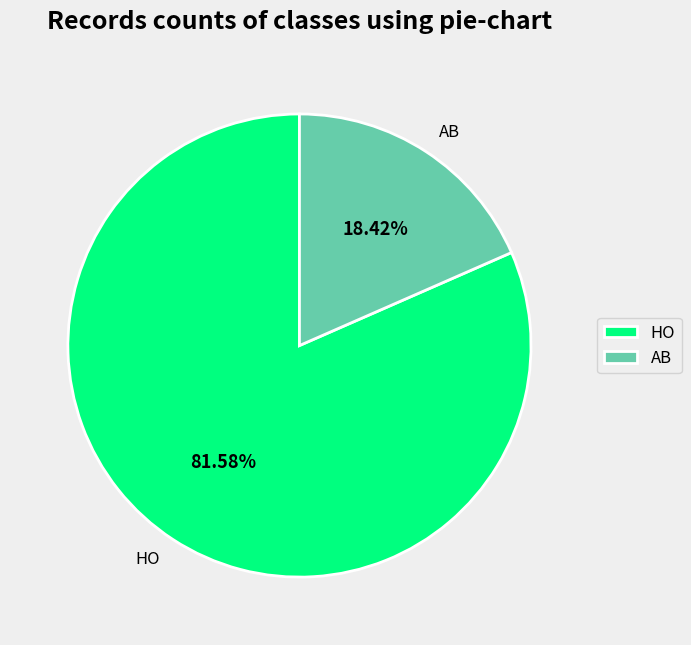

Which slice represents more than half of the pie?

HO